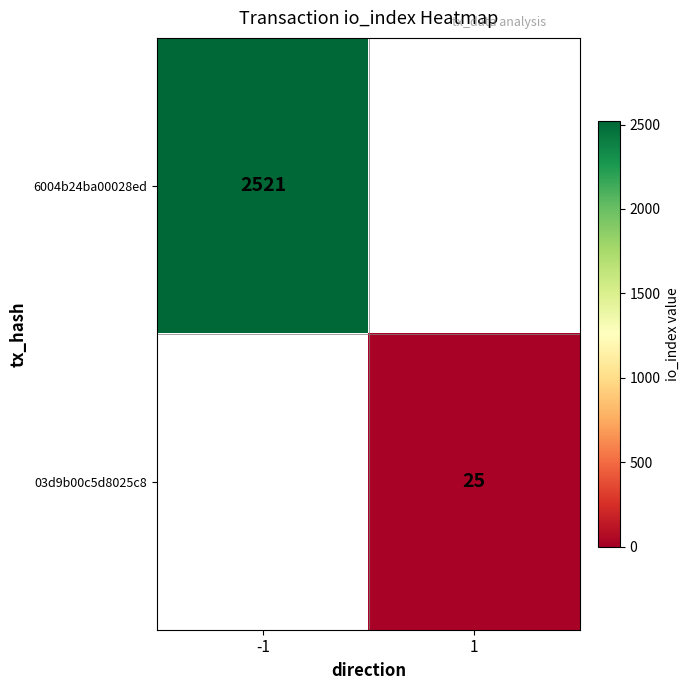

True or false: 6004b24ba00028ed has a value of 2521 at -1.

True